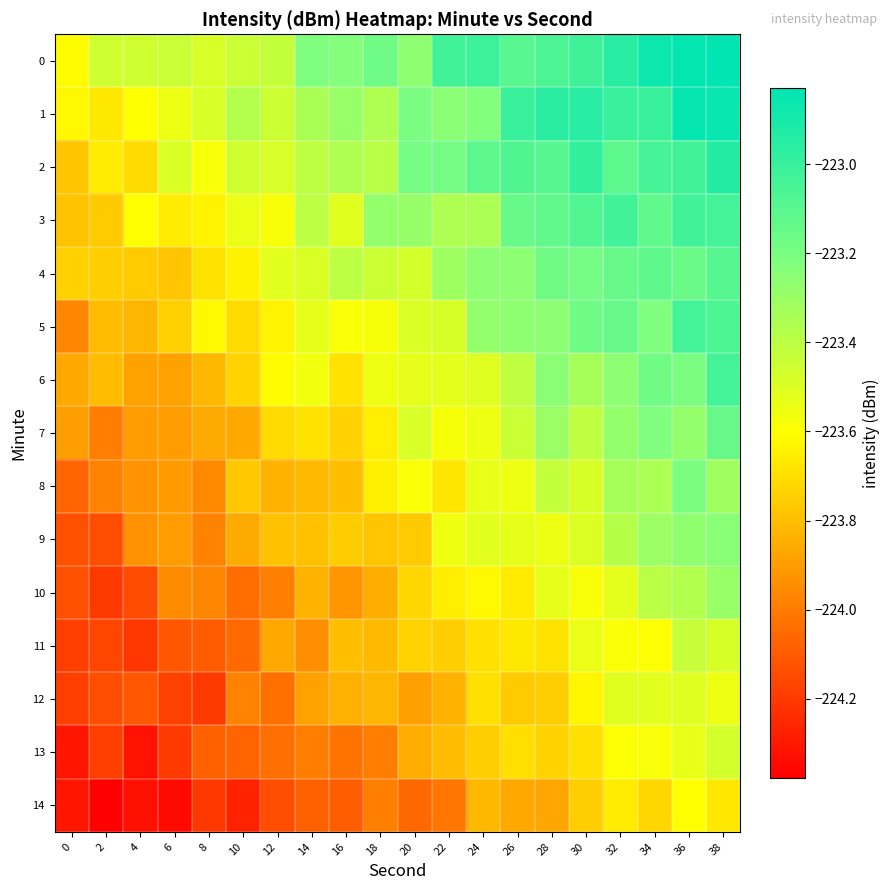

Reading left to right, extract all data points from this chart.

0: 0=-223.6	2=-223.5	4=-223.5	6=-223.4	8=-223.5	10=-223.4	12=-223.4	14=-223.2	16=-223.2	18=-223.2	20=-223.3	22=-223.0	24=-223.0	26=-223.1	28=-223.1	30=-223.0	32=-223.0	34=-222.9	36=-222.8	38=-222.8
1: 0=-223.6	2=-223.7	4=-223.6	6=-223.5	8=-223.5	10=-223.4	12=-223.5	14=-223.3	16=-223.3	18=-223.4	20=-223.2	22=-223.2	24=-223.2	26=-223.0	28=-223.0	30=-223.0	32=-223.0	34=-223.0	36=-222.8	38=-222.9
2: 0=-223.8	2=-223.7	4=-223.7	6=-223.5	8=-223.6	10=-223.5	12=-223.5	14=-223.4	16=-223.4	18=-223.4	20=-223.2	22=-223.2	24=-223.1	26=-223.1	28=-223.1	30=-223.0	32=-223.1	34=-223.0	36=-223.0	38=-222.9
3: 0=-223.8	2=-223.8	4=-223.6	6=-223.7	8=-223.6	10=-223.5	12=-223.6	14=-223.4	16=-223.5	18=-223.3	20=-223.3	22=-223.4	24=-223.4	26=-223.1	28=-223.1	30=-223.1	32=-223.0	34=-223.1	36=-223.0	38=-223.0
4: 0=-223.7	2=-223.7	4=-223.8	6=-223.8	8=-223.7	10=-223.6	12=-223.5	14=-223.5	16=-223.4	18=-223.4	20=-223.5	22=-223.3	24=-223.3	26=-223.3	28=-223.2	30=-223.2	32=-223.1	34=-223.1	36=-223.2	38=-223.1
5: 0=-224.0	2=-223.8	4=-223.8	6=-223.7	8=-223.6	10=-223.7	12=-223.6	14=-223.5	16=-223.6	18=-223.6	20=-223.5	22=-223.5	24=-223.3	26=-223.3	28=-223.3	30=-223.2	32=-223.1	34=-223.2	36=-223.0	38=-223.1
6: 0=-223.9	2=-223.8	4=-223.9	6=-223.9	8=-223.8	10=-223.7	12=-223.6	14=-223.6	16=-223.7	18=-223.5	20=-223.5	22=-223.5	24=-223.5	26=-223.4	28=-223.3	30=-223.3	32=-223.3	34=-223.2	36=-223.2	38=-223.0
7: 0=-223.9	2=-224.0	4=-223.9	6=-223.9	8=-223.9	10=-223.9	12=-223.7	14=-223.7	16=-223.7	18=-223.7	20=-223.5	22=-223.6	24=-223.6	26=-223.4	28=-223.3	30=-223.4	32=-223.3	34=-223.2	36=-223.3	38=-223.1
8: 0=-224.1	2=-224.0	4=-223.9	6=-223.9	8=-224.0	10=-223.8	12=-223.8	14=-223.8	16=-223.8	18=-223.6	20=-223.6	22=-223.7	24=-223.5	26=-223.6	28=-223.4	30=-223.5	32=-223.3	34=-223.4	36=-223.2	38=-223.3
9: 0=-224.1	2=-224.1	4=-223.9	6=-223.9	8=-224.0	10=-223.9	12=-223.8	14=-223.8	16=-223.8	18=-223.8	20=-223.8	22=-223.6	24=-223.5	26=-223.5	28=-223.5	30=-223.5	32=-223.4	34=-223.3	36=-223.3	38=-223.2
10: 0=-224.1	2=-224.2	4=-224.1	6=-224.0	8=-224.0	10=-224.0	12=-224.0	14=-223.8	16=-223.9	18=-223.8	20=-223.7	22=-223.7	24=-223.6	26=-223.7	28=-223.5	30=-223.6	32=-223.5	34=-223.4	36=-223.4	38=-223.3
11: 0=-224.2	2=-224.2	4=-224.2	6=-224.1	8=-224.1	10=-224.1	12=-223.9	14=-223.9	16=-223.8	18=-223.8	20=-223.7	22=-223.8	24=-223.7	26=-223.7	28=-223.7	30=-223.5	32=-223.6	34=-223.6	36=-223.4	38=-223.5
12: 0=-224.2	2=-224.1	4=-224.1	6=-224.2	8=-224.2	10=-224.0	12=-224.0	14=-223.9	16=-223.8	18=-223.8	20=-223.9	22=-223.8	24=-223.7	26=-223.8	28=-223.7	30=-223.6	32=-223.5	34=-223.5	36=-223.5	38=-223.6
13: 0=-224.3	2=-224.2	4=-224.3	6=-224.2	8=-224.1	10=-224.1	12=-224.0	14=-224.0	16=-224.0	18=-224.0	20=-223.8	22=-223.8	24=-223.8	26=-223.7	28=-223.7	30=-223.7	32=-223.6	34=-223.6	36=-223.5	38=-223.5
14: 0=-224.3	2=-224.4	4=-224.3	6=-224.3	8=-224.2	10=-224.3	12=-224.1	14=-224.1	16=-224.1	18=-224.0	20=-224.1	22=-224.0	24=-223.8	26=-223.9	28=-223.9	30=-223.8	32=-223.7	34=-223.7	36=-223.6	38=-223.7